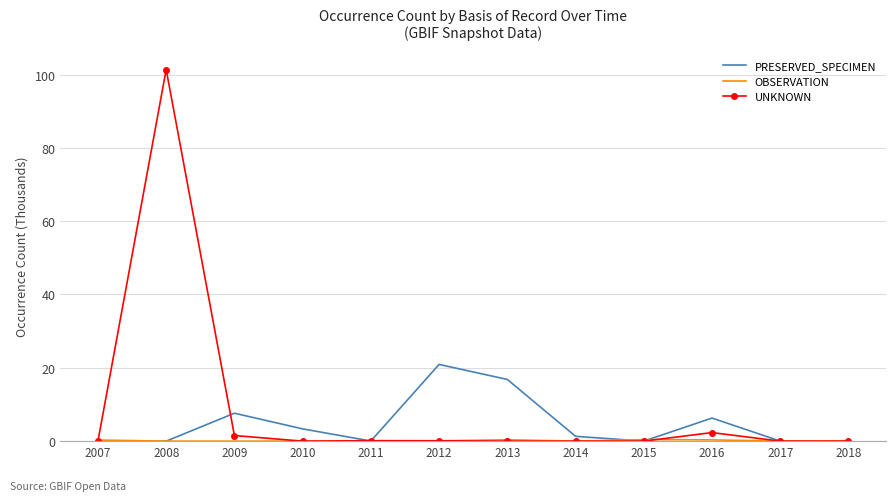

At which category does the chart reach its peak across all series?

2008